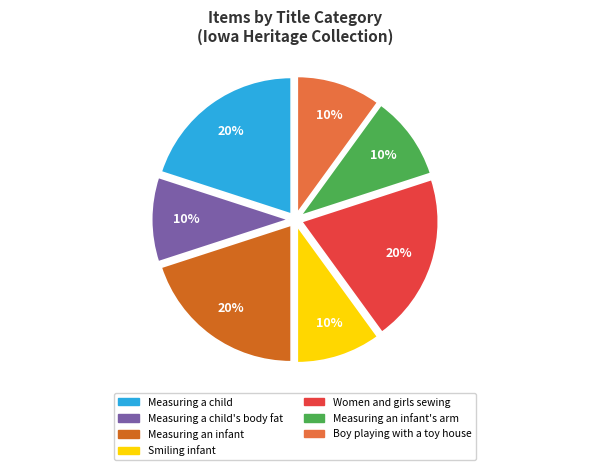

Does any single category account for the majority?

No